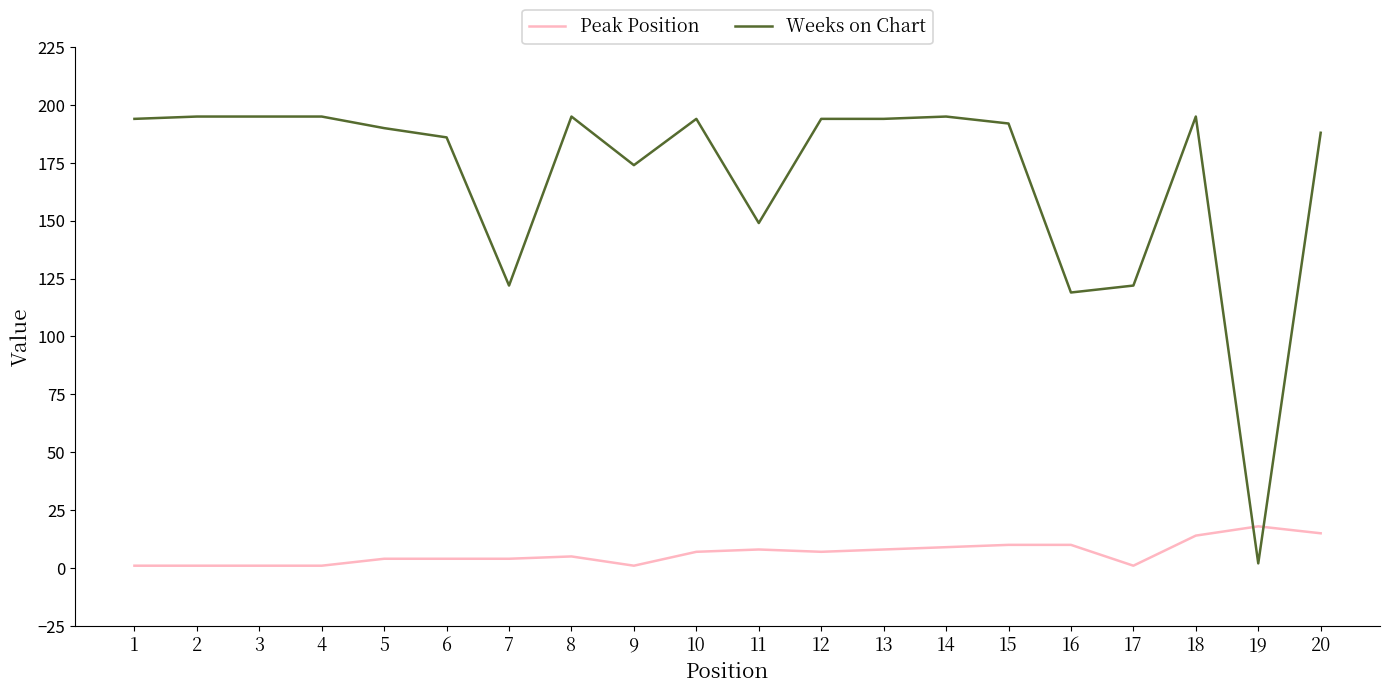

Which series has the largest range (max minus min)?

Weeks on Chart